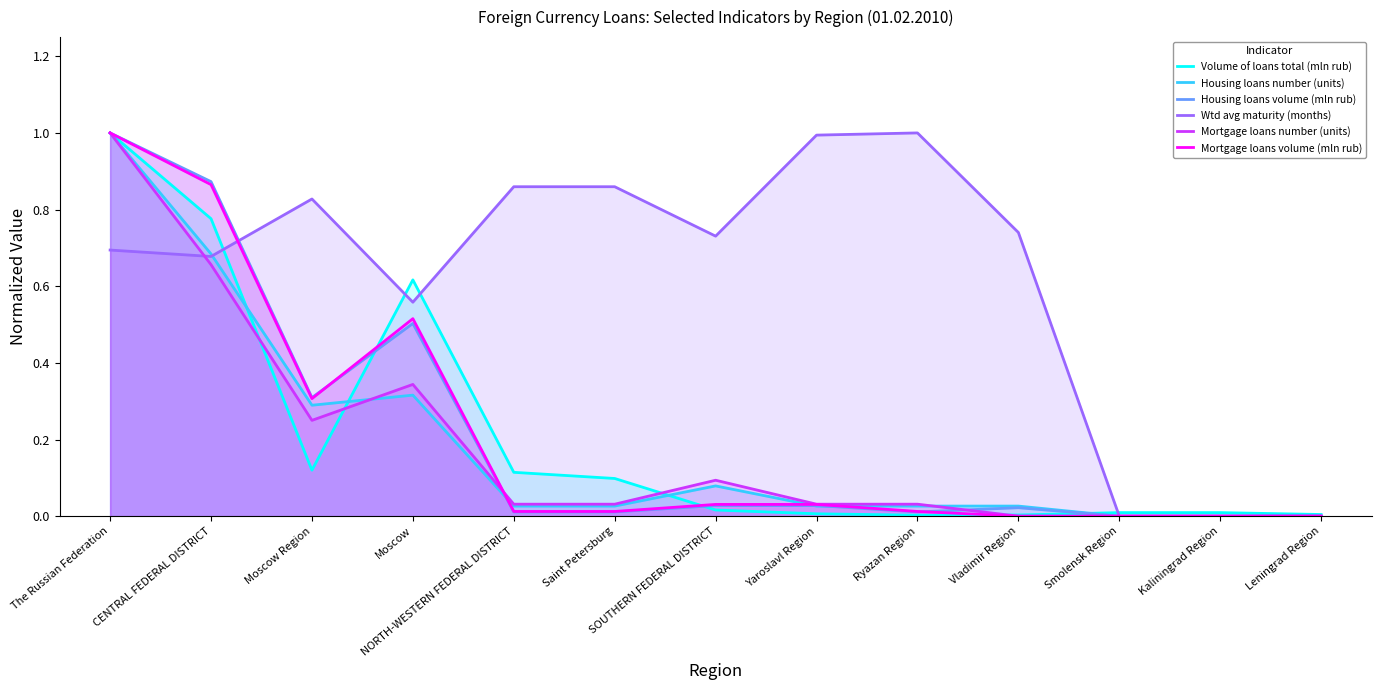

What is the sum of all Housing loans number (units) values?

2.5